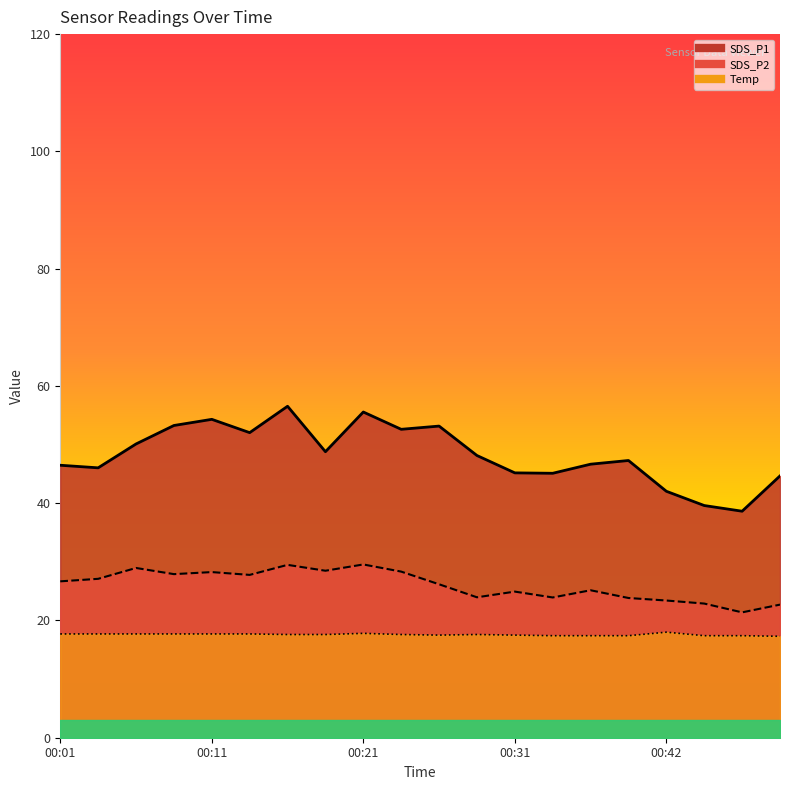

Between 00:31 and 00:06, which is larger?

00:06